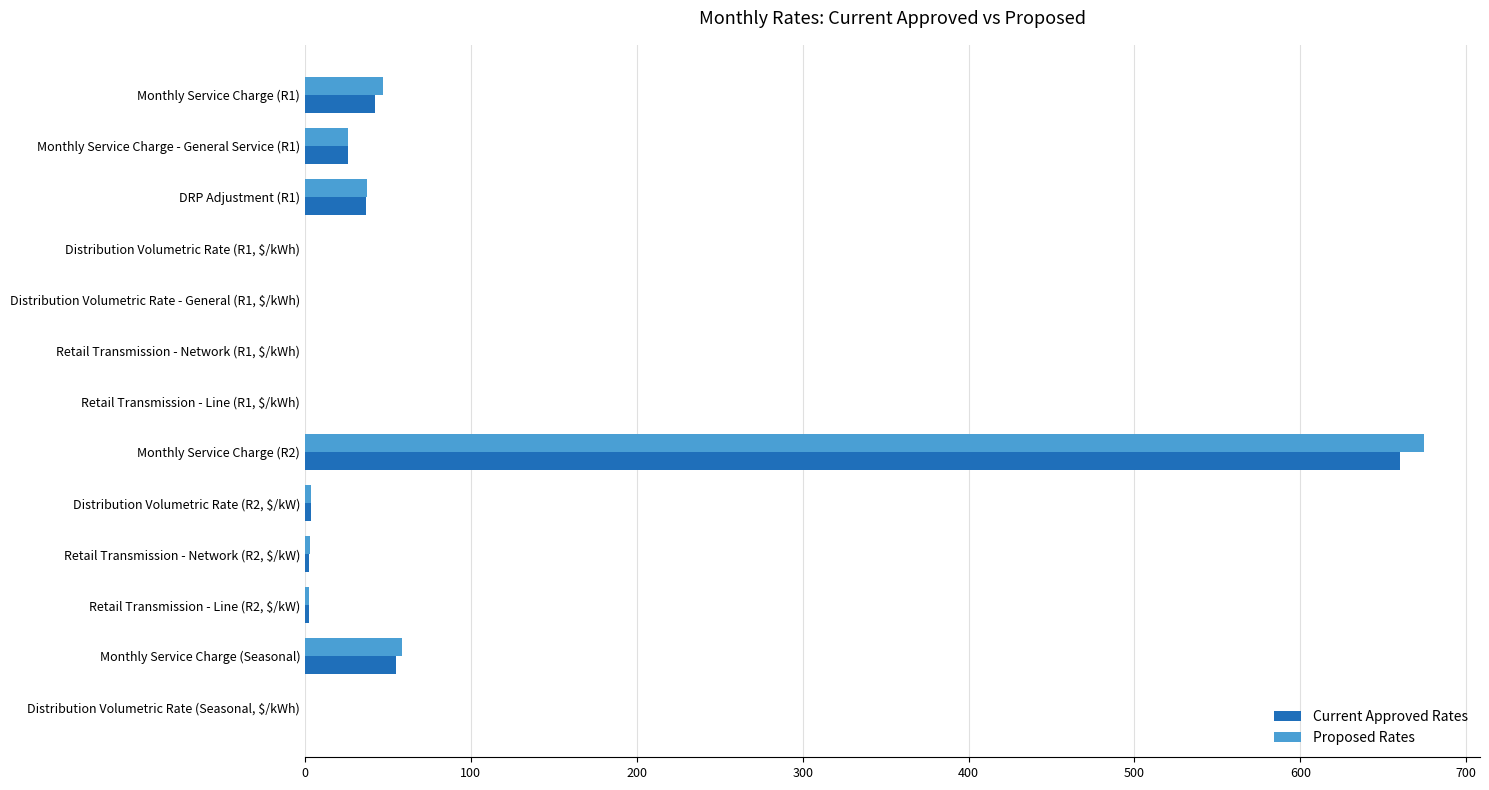

How many distinct data groups are displayed?

2